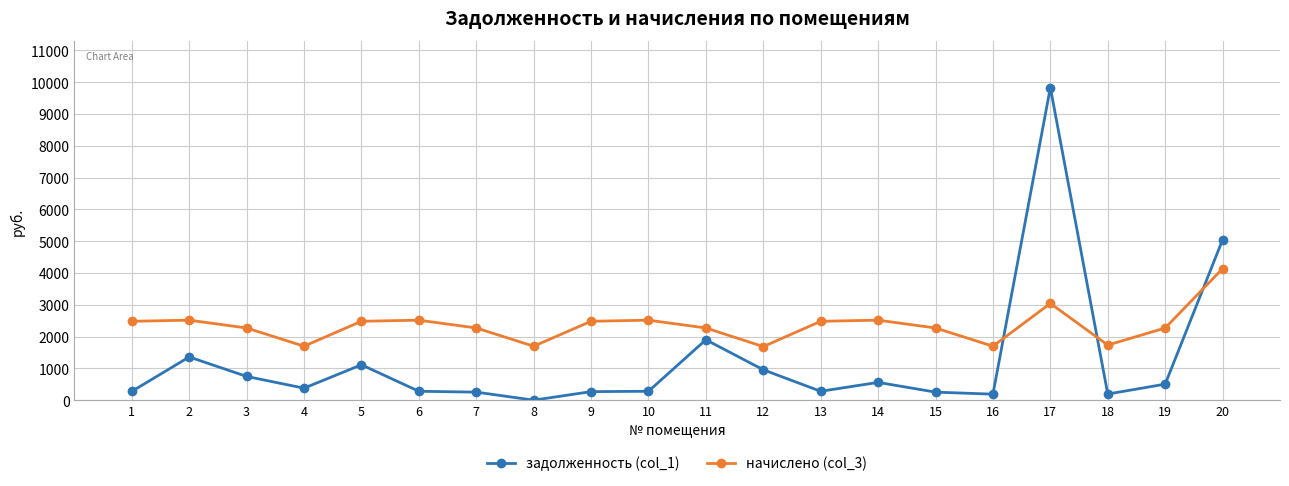

At which category does задолженность (col_1) reach its first local valley?

4